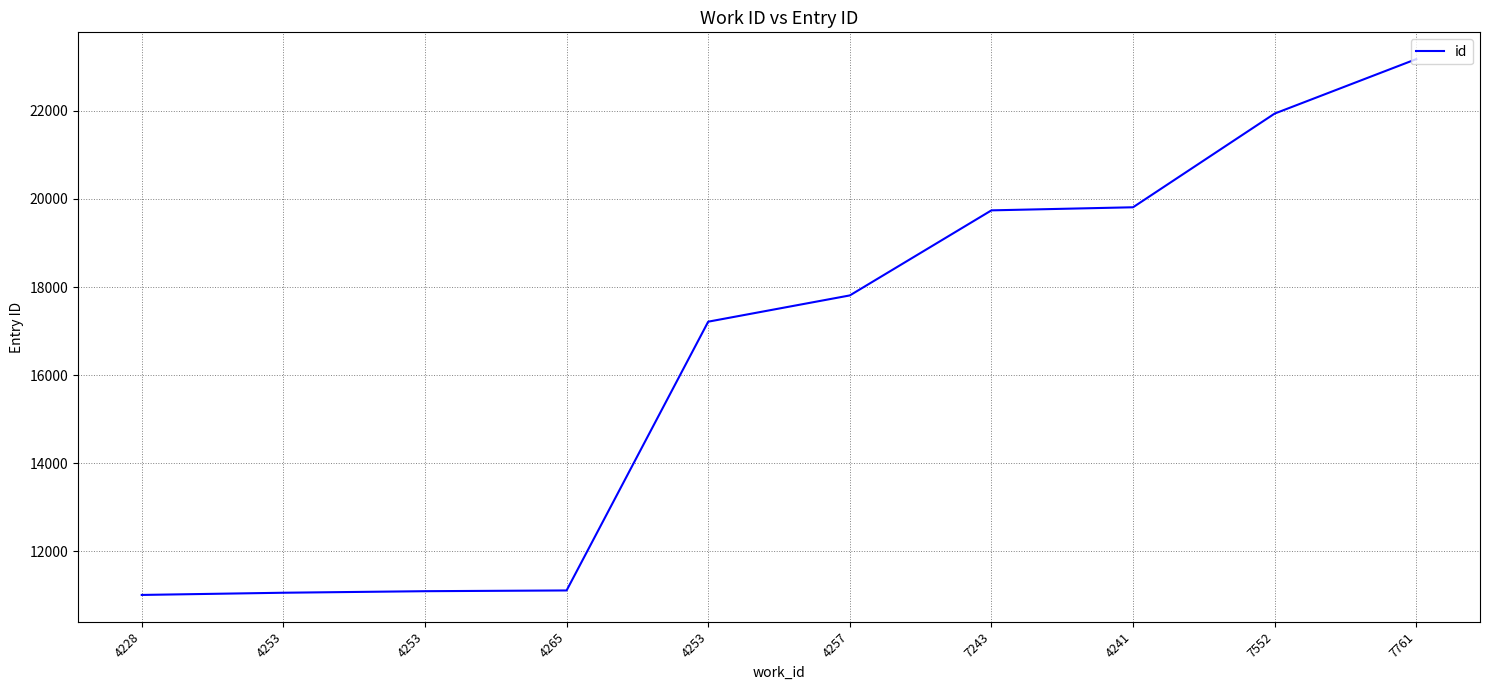

The value at 4241 is 19811. True or false?

True